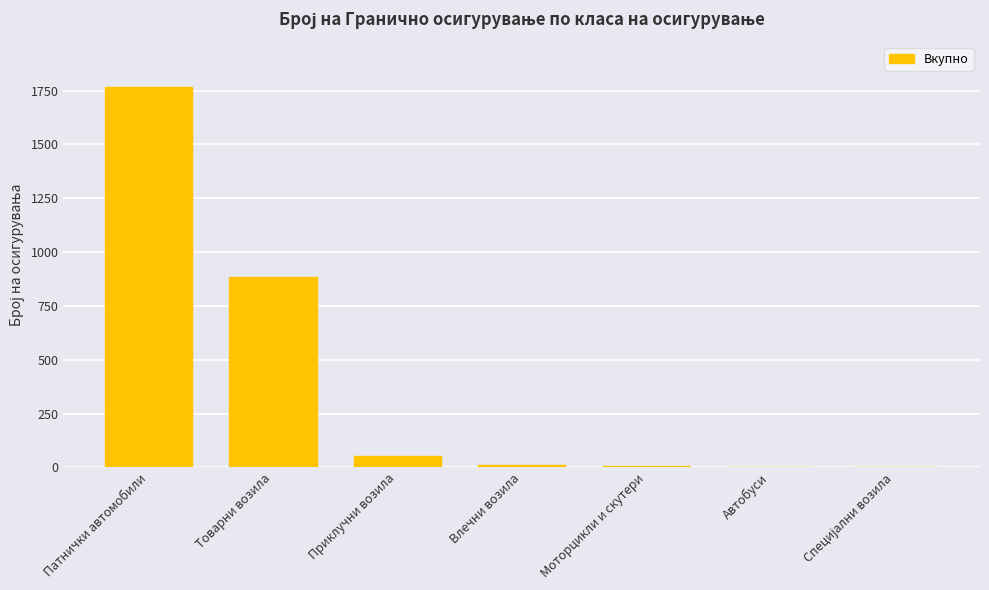

What is the sum of all values?

2725